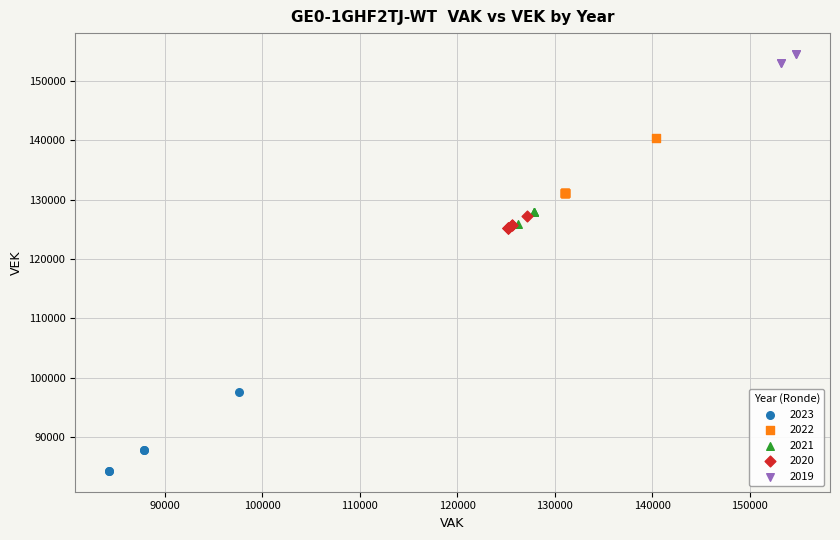

Which series has the largest Y range (max minus min)?

2023